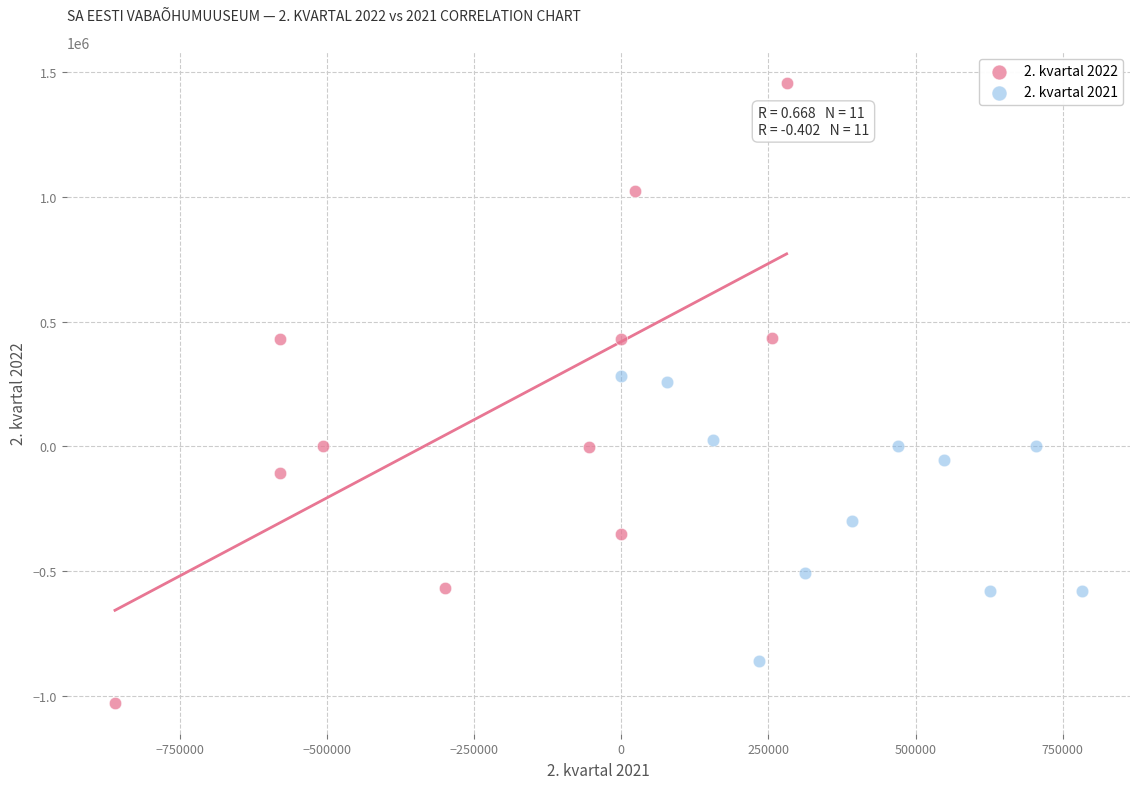

Which series has the widest spread of Y values?

2. kvartal 2022